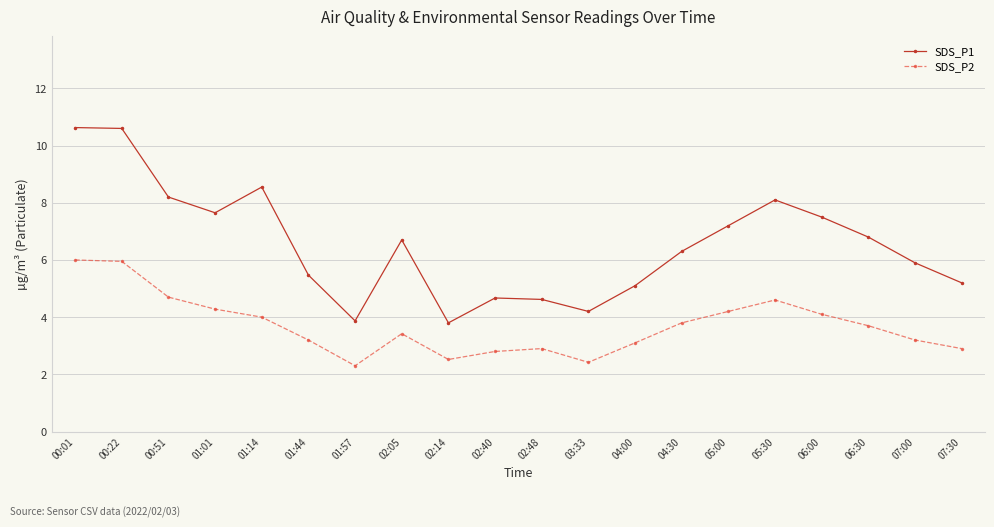

What is the difference between the SDS_P1 values at 00:51 and 02:48?

3.6